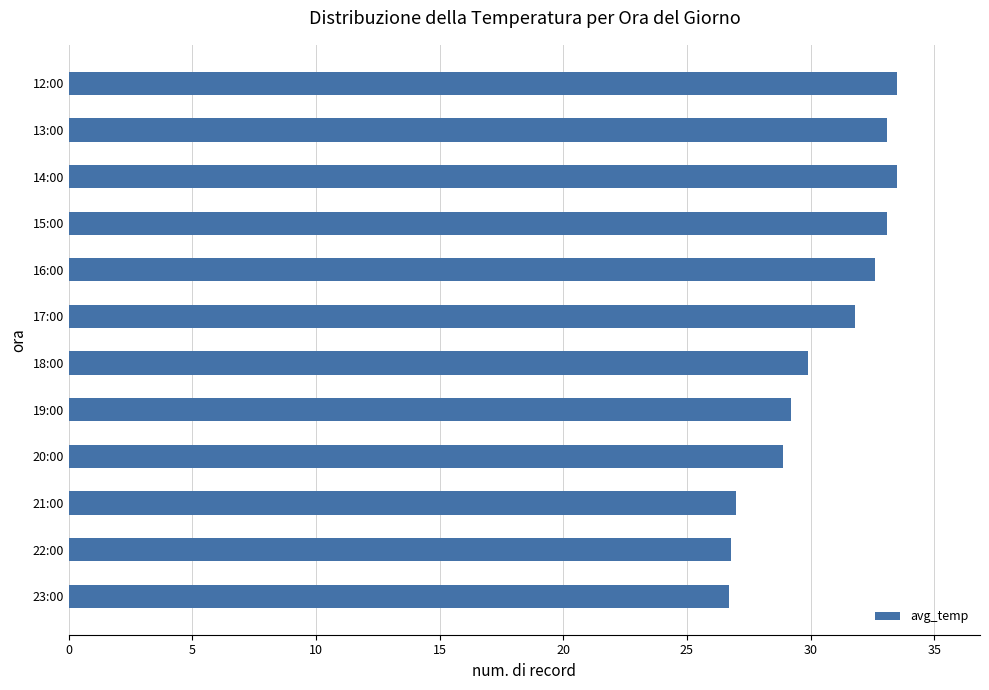

What is the minimum value shown in the chart?

26.7